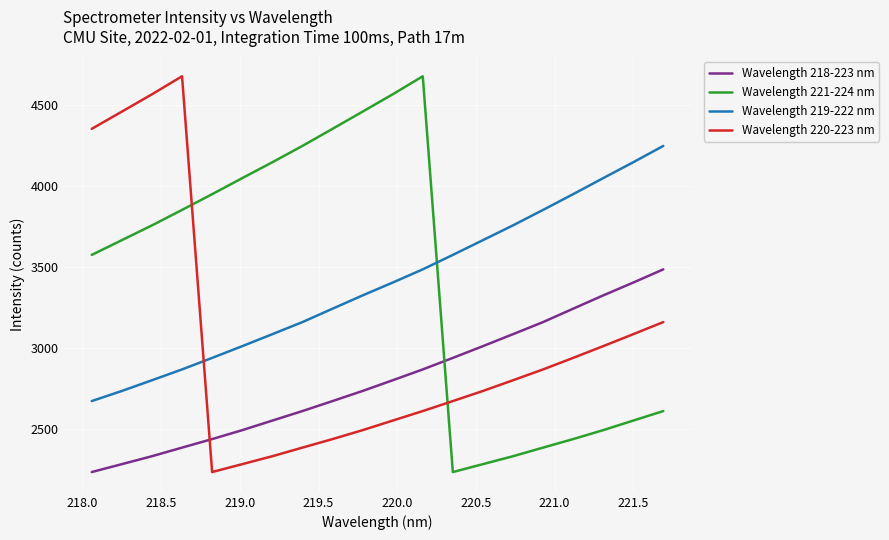

How many intersections are there between Wavelength 219-222 nm and Wavelength 220-223 nm?

1